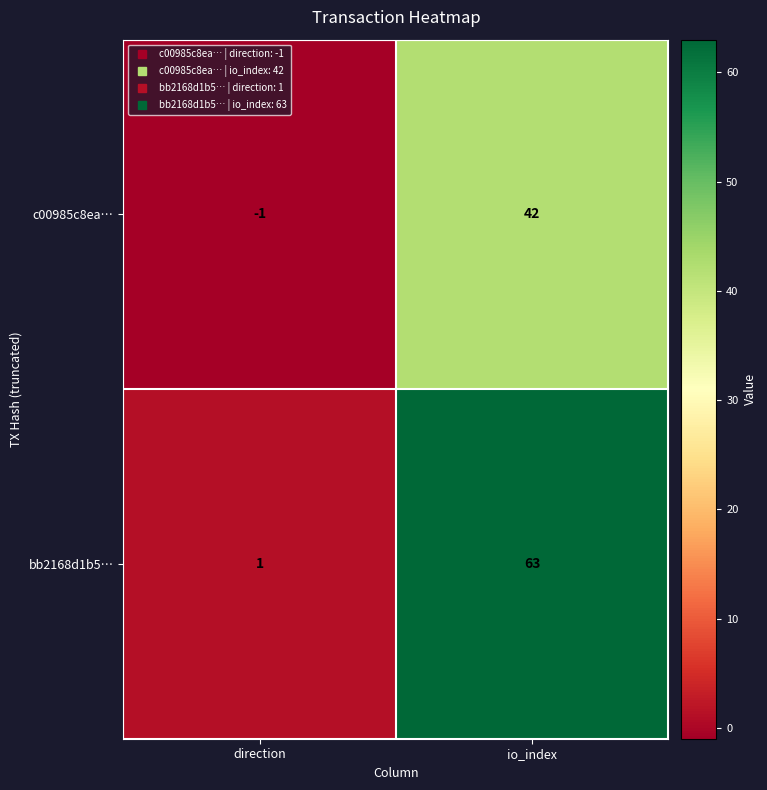

What is the sum of all bb2168d1b5… values?

64